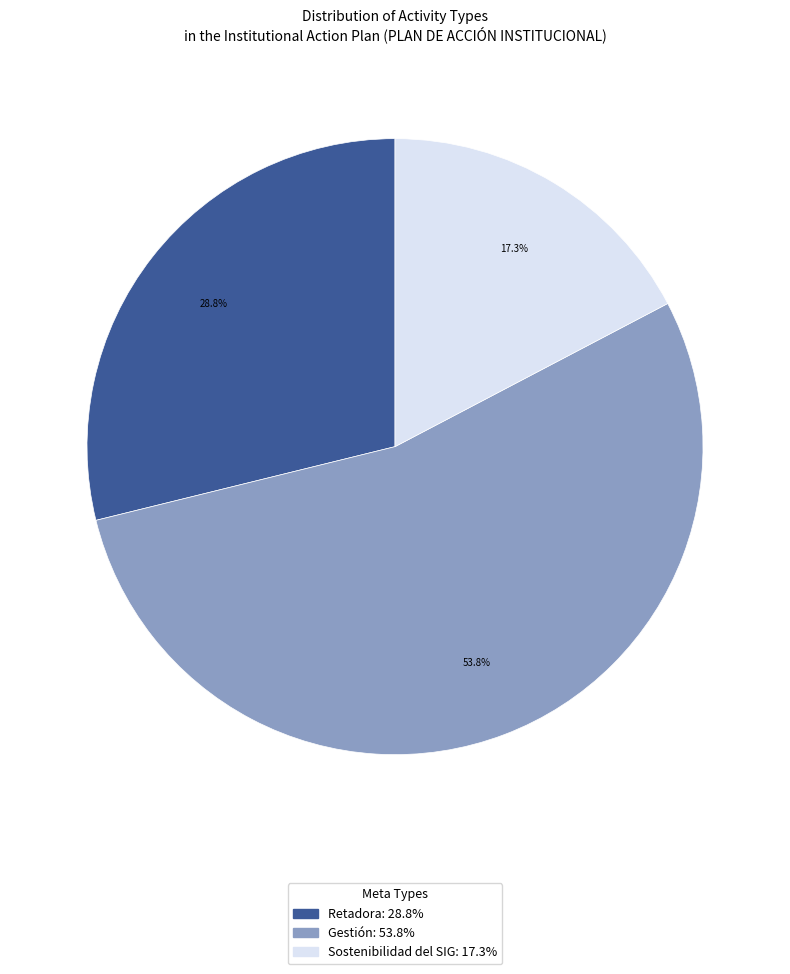

Is the sum of Sostenibilidad del SIG and Gestión greater than half?

Yes